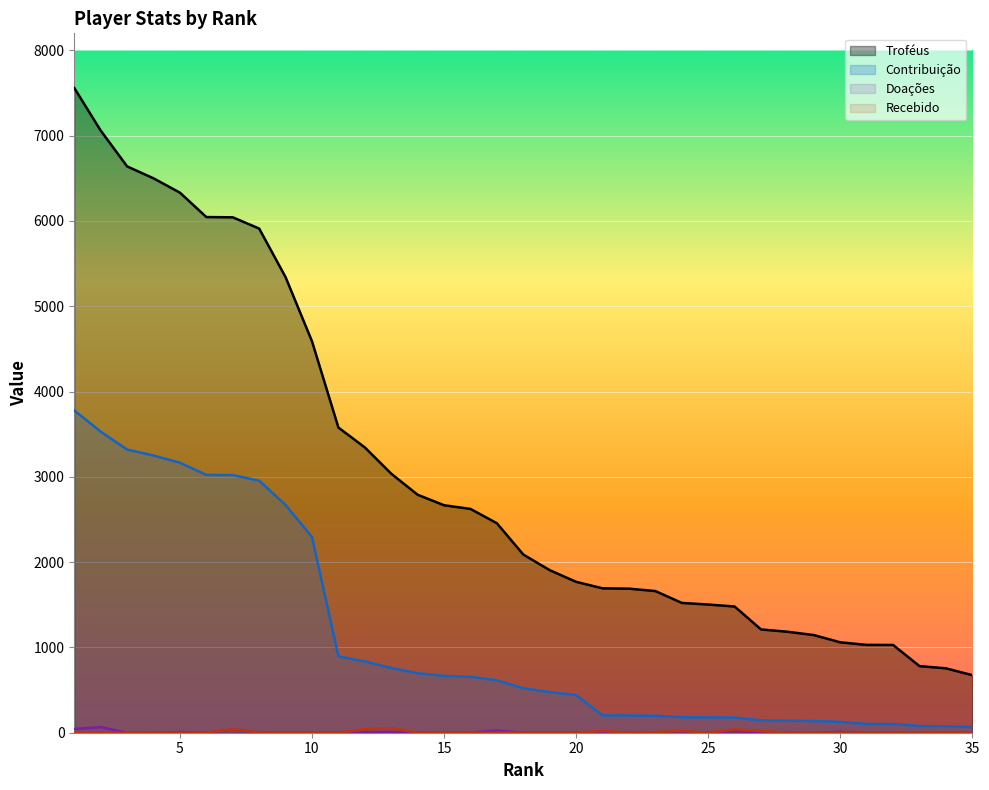

What is the sum of all Contribuição values?

39689